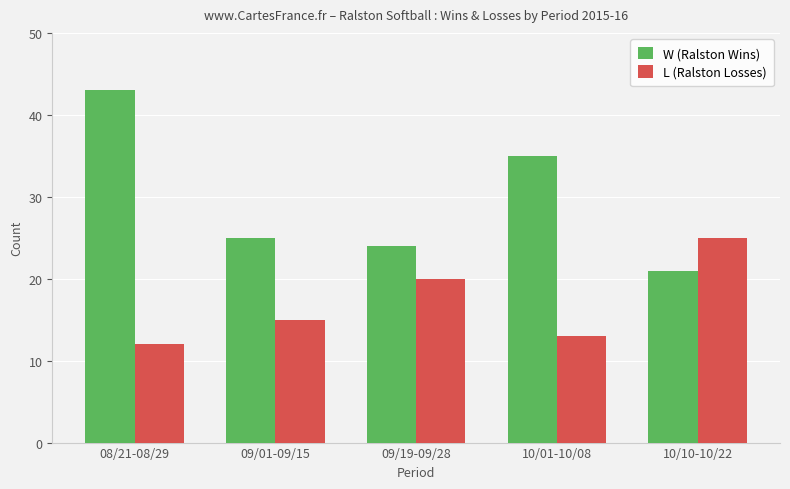

At which label does L (Ralston Losses) reach its minimum?

08/21-08/29